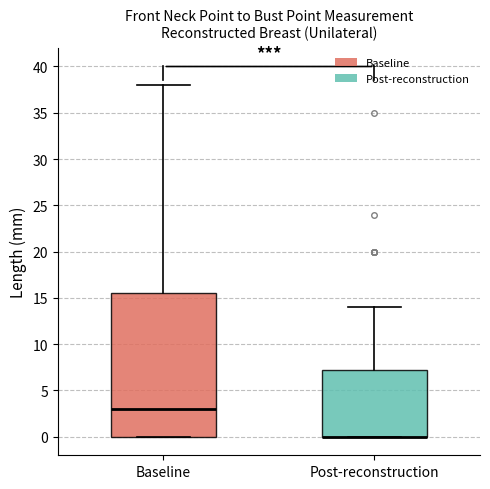

Where is the lower edge of the box for Post-reconstruction on the y-axis? The values are not printed on the chart, so give them approximately, as read against the axis.

0.0